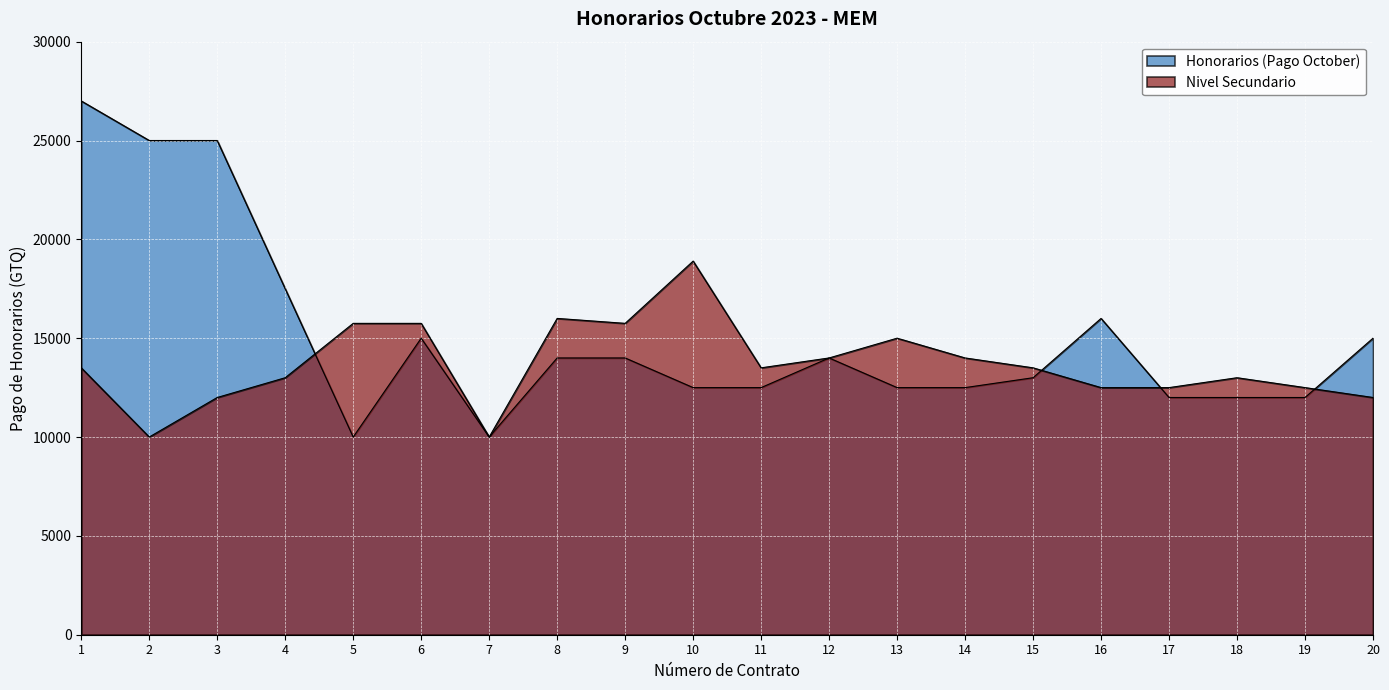

What is the value of the Nivel Secundario point at the 9th from the left?

15750